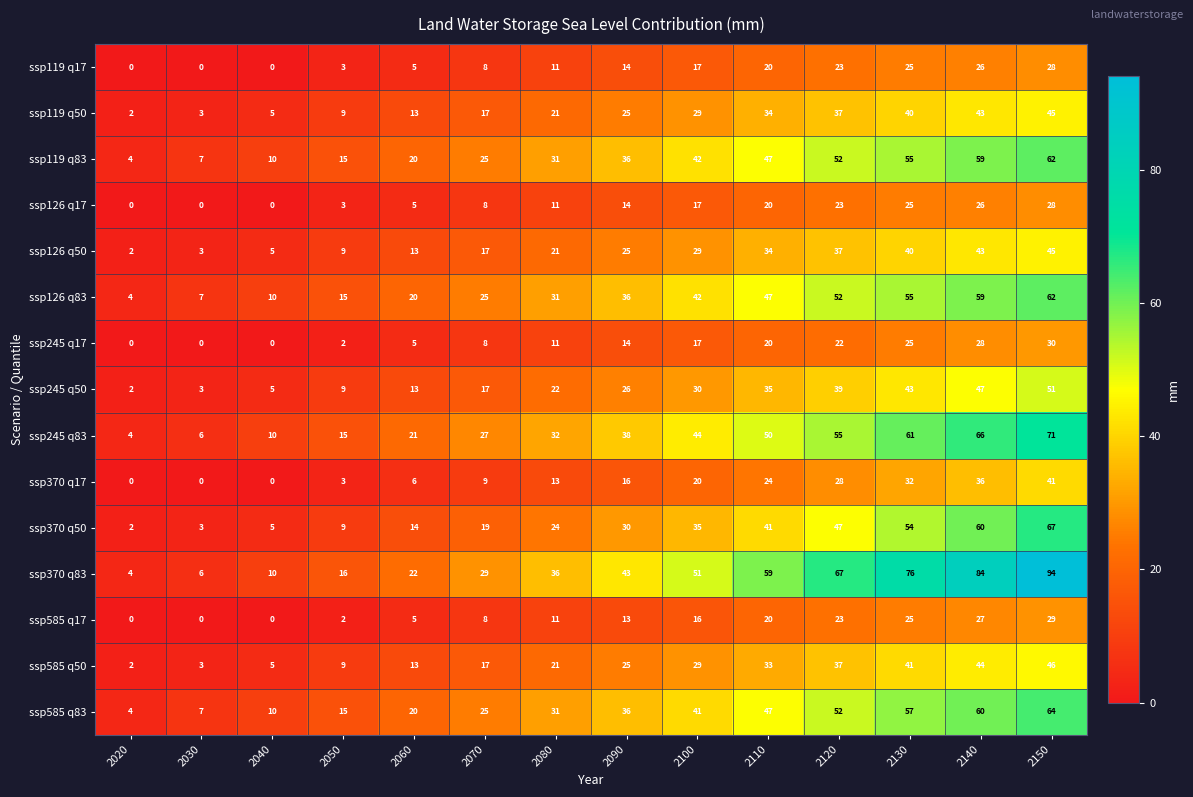

At which label is ssp119 q17 closest to 14?

2090